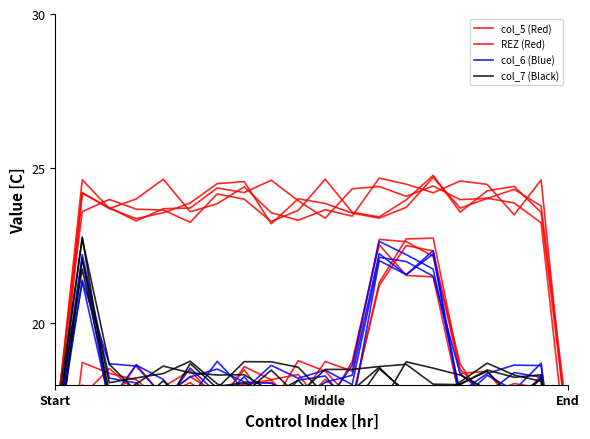

Is it true that col_6 (Blue) equals 17.5 at 7?

True